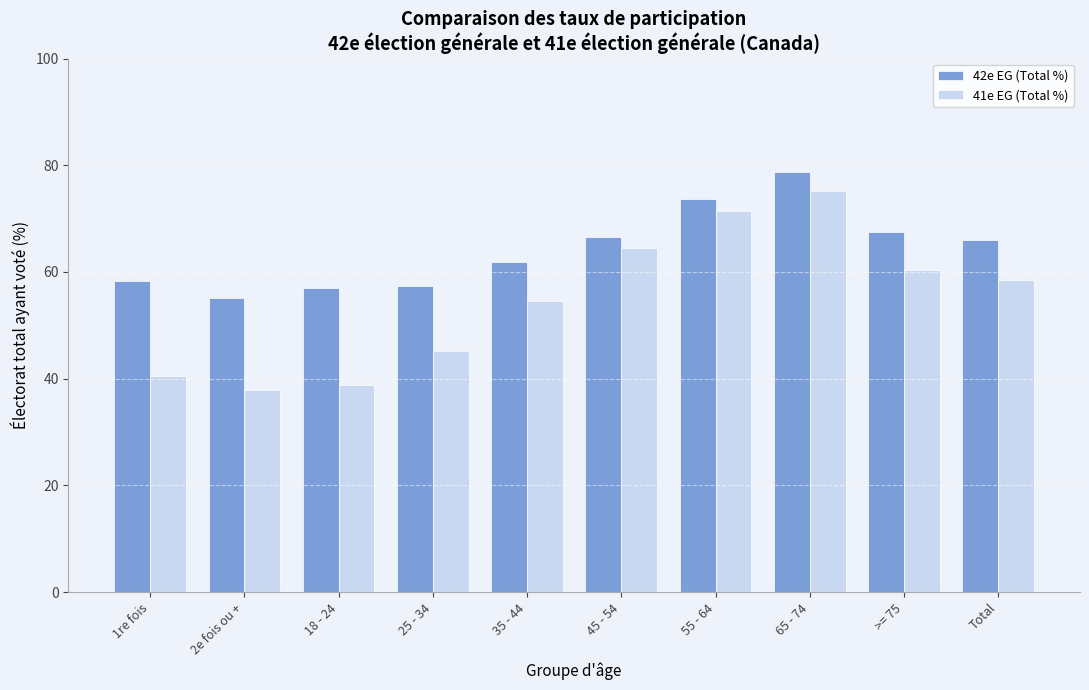

At how many categories does at least one series exceed 40?

10